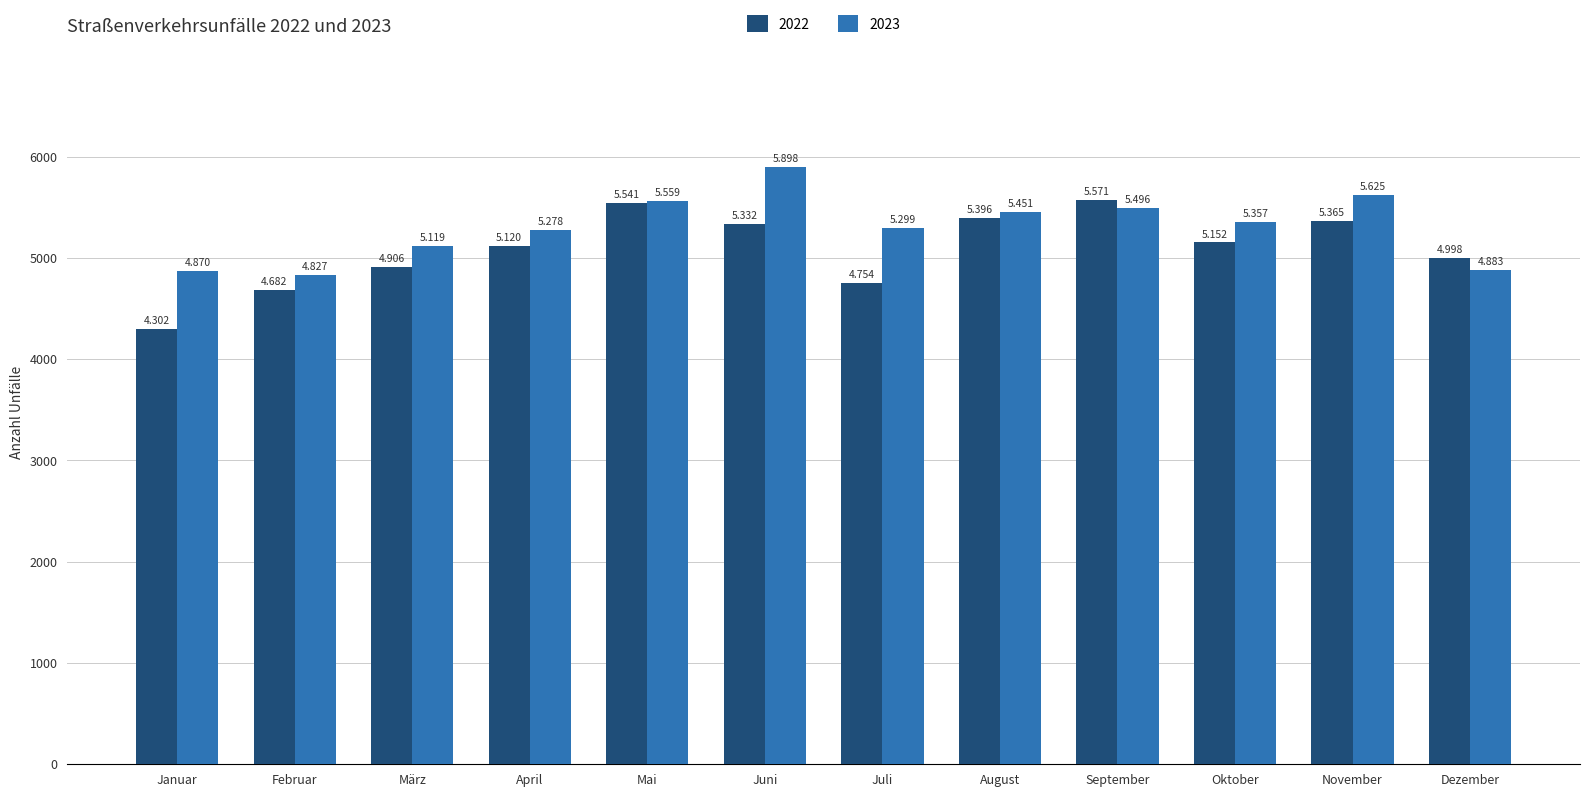

Is the value of 2022 at Februar greater than the value of 2023 at Oktober?

No